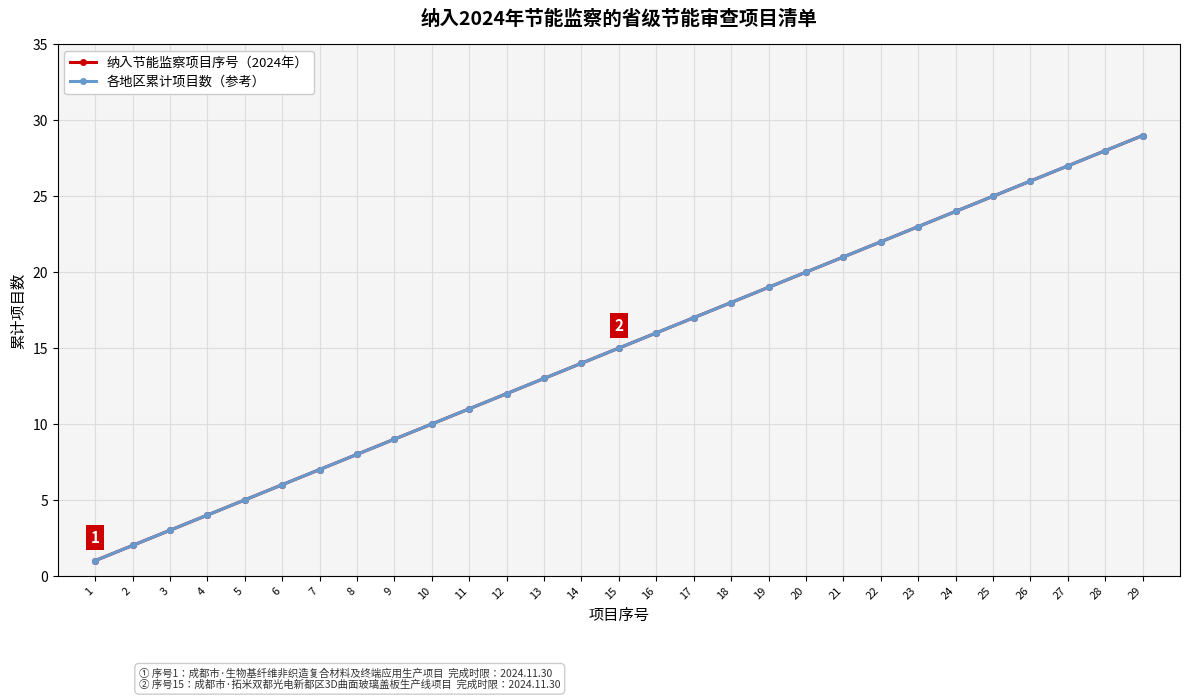

What is the total value across all series at 13?

26